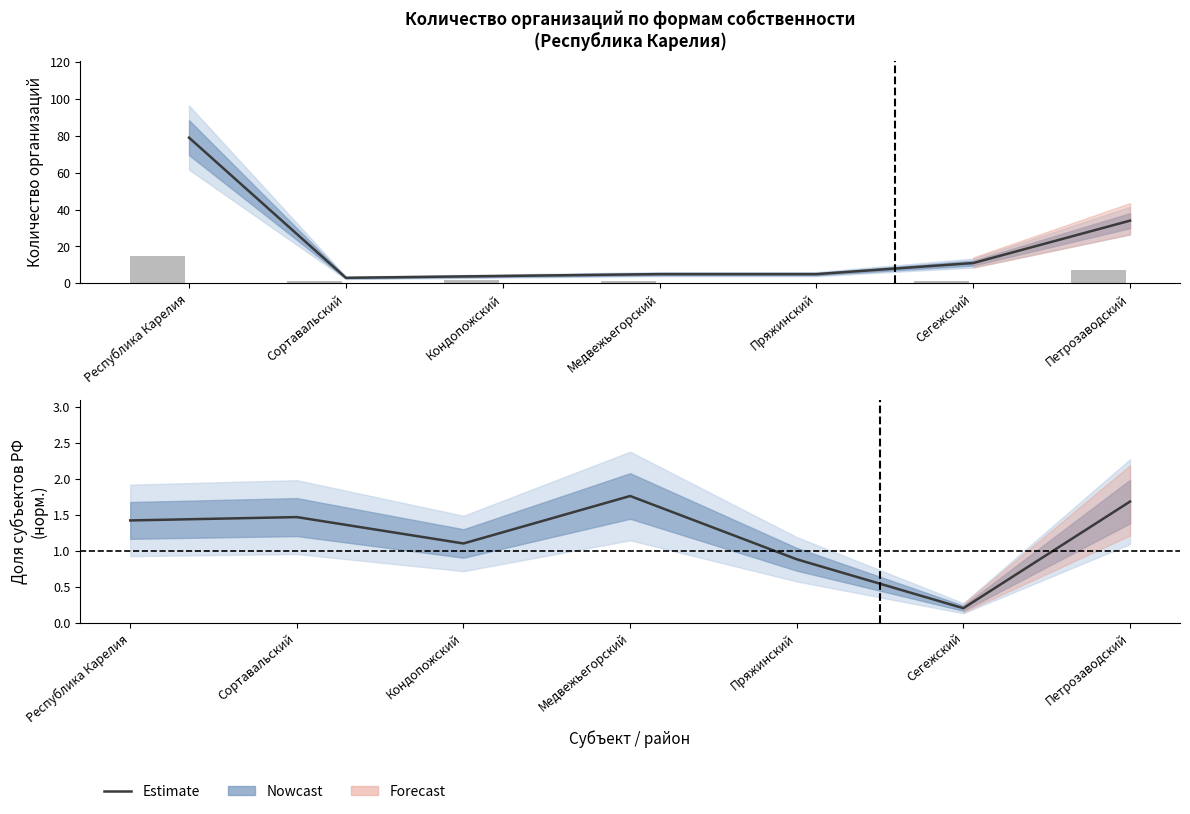

What is the difference between the values at Сегежский and Петрозаводский?

6